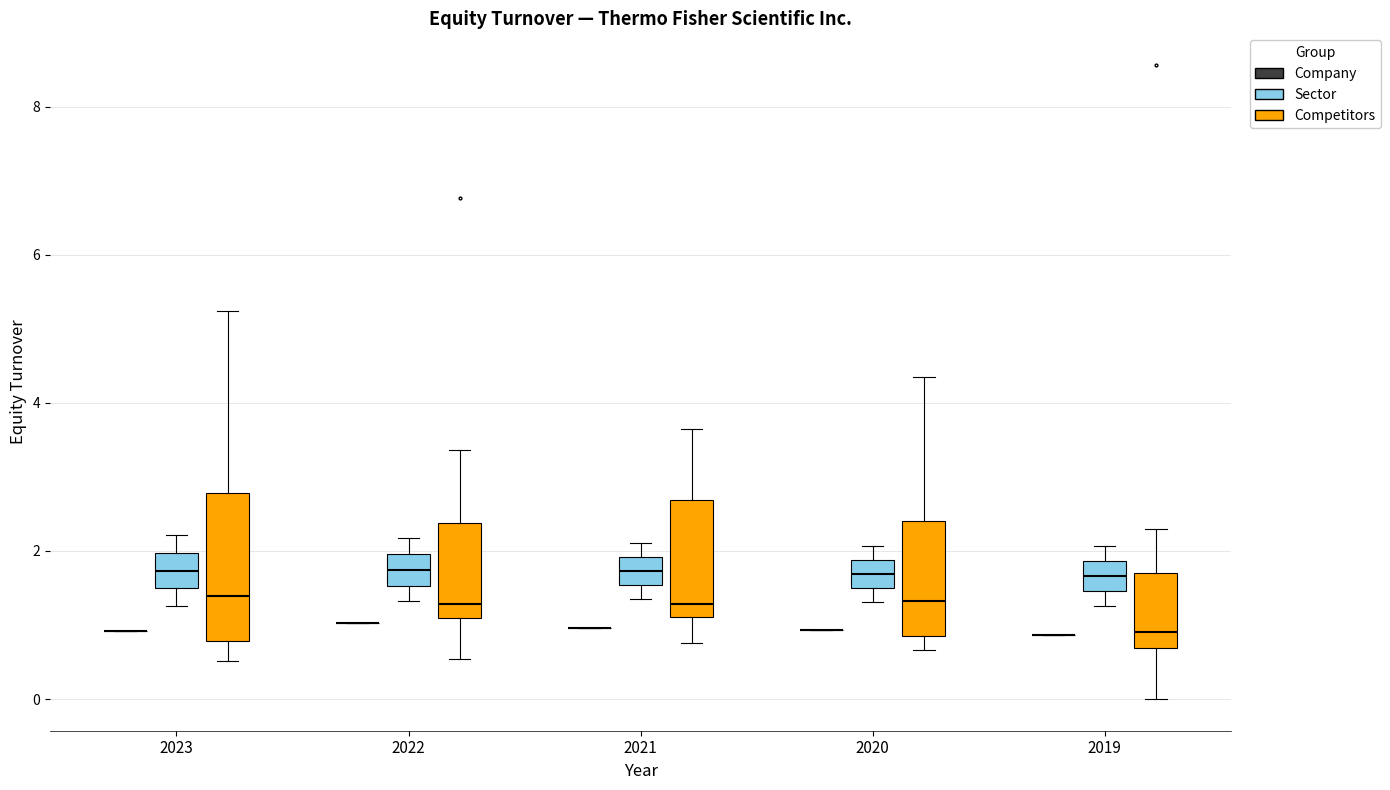

Comparing the boxes themselves (not the whiskers), which one is the tallest?

2023 (Competitors)